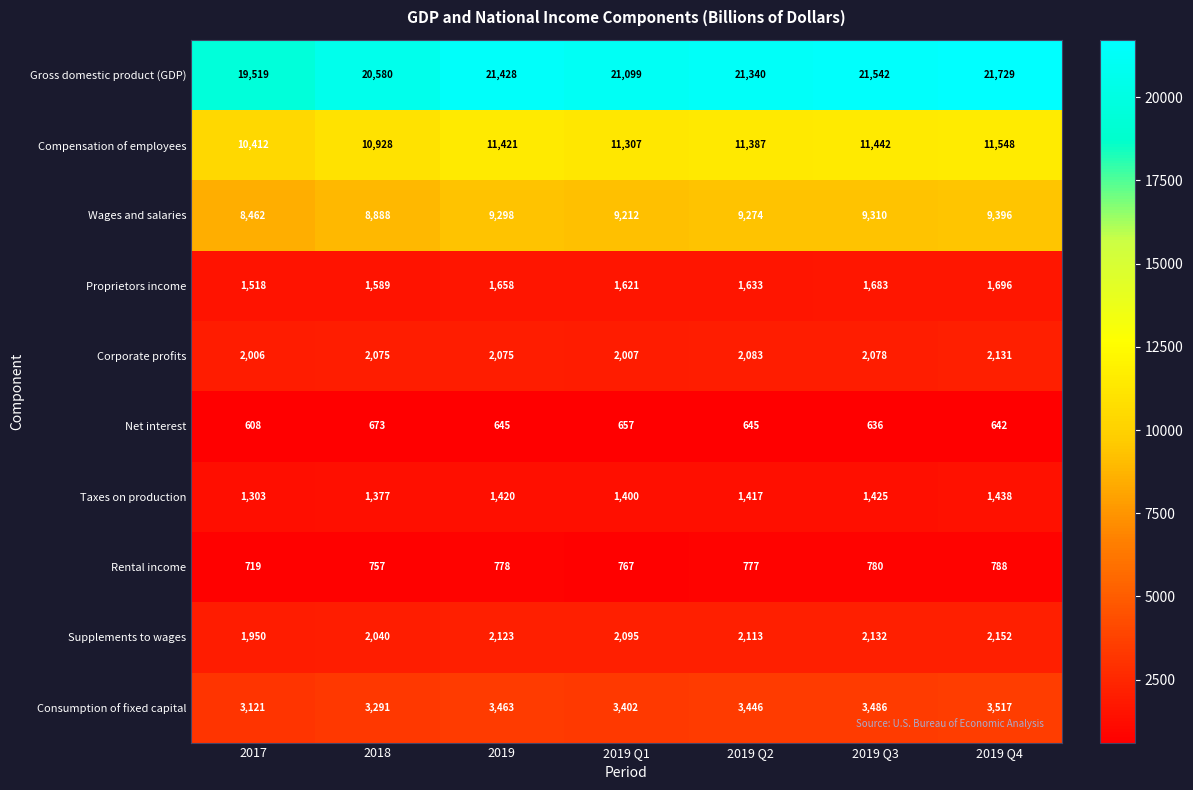

What is the smallest value displayed?

608